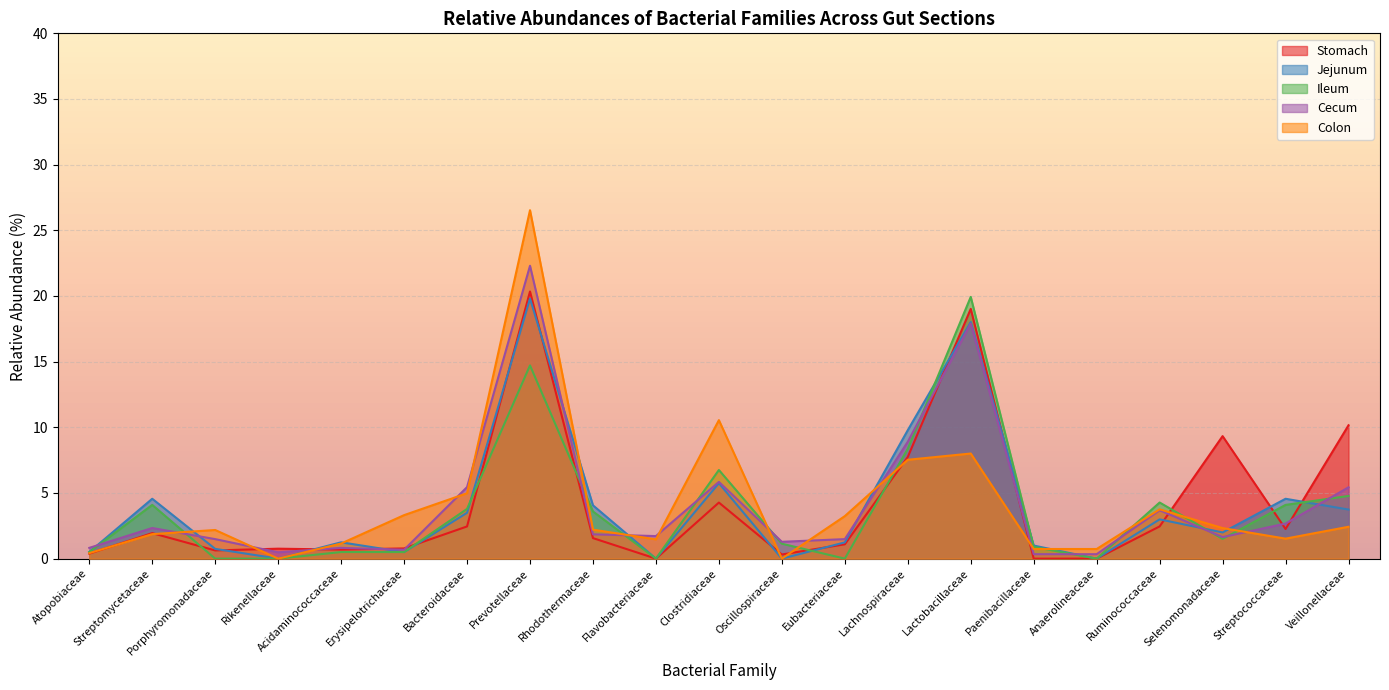

What is the average value of the Cecum series?

4.2